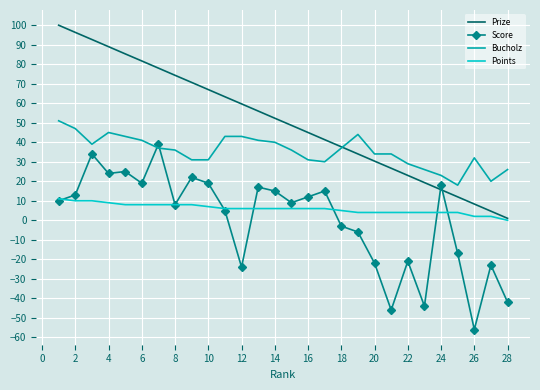

Reading left to right, list all the values displayed in this chart.

Prize: 100.0	96.3	92.7	89.0	85.3	81.7	78.0	74.3	70.7	67.0	63.3	59.7	56.0	52.3	48.7	45.0	41.3	37.7	34.0	30.3	26.7	23.0	19.3	15.7	12.0	8.3	4.7	1.0
Score: 10.0	13.0	34.0	24.0	25.0	19.0	39.0	8.0	22.0	19.0	5.0	-24.0	17.0	15.0	9.0	12.0	15.0	-3.0	-6.0	-22.0	-46.0	-21.0	-44.0	18.0	-17.0	-56.0	-23.0	-42.0
Bucholz: 51.0	47.0	39.0	45.0	43.0	41.0	37.0	36.0	31.0	31.0	43.0	43.0	41.0	40.0	36.0	31.0	30.0	37.0	44.0	34.0	34.0	29.0	26.0	23.0	18.0	32.0	20.0	26.0
Points: 11.0	10.0	10.0	9.0	8.0	8.0	8.0	8.0	8.0	7.0	6.0	6.0	6.0	6.0	6.0	6.0	6.0	5.0	4.0	4.0	4.0	4.0	4.0	4.0	4.0	2.0	2.0	0.0